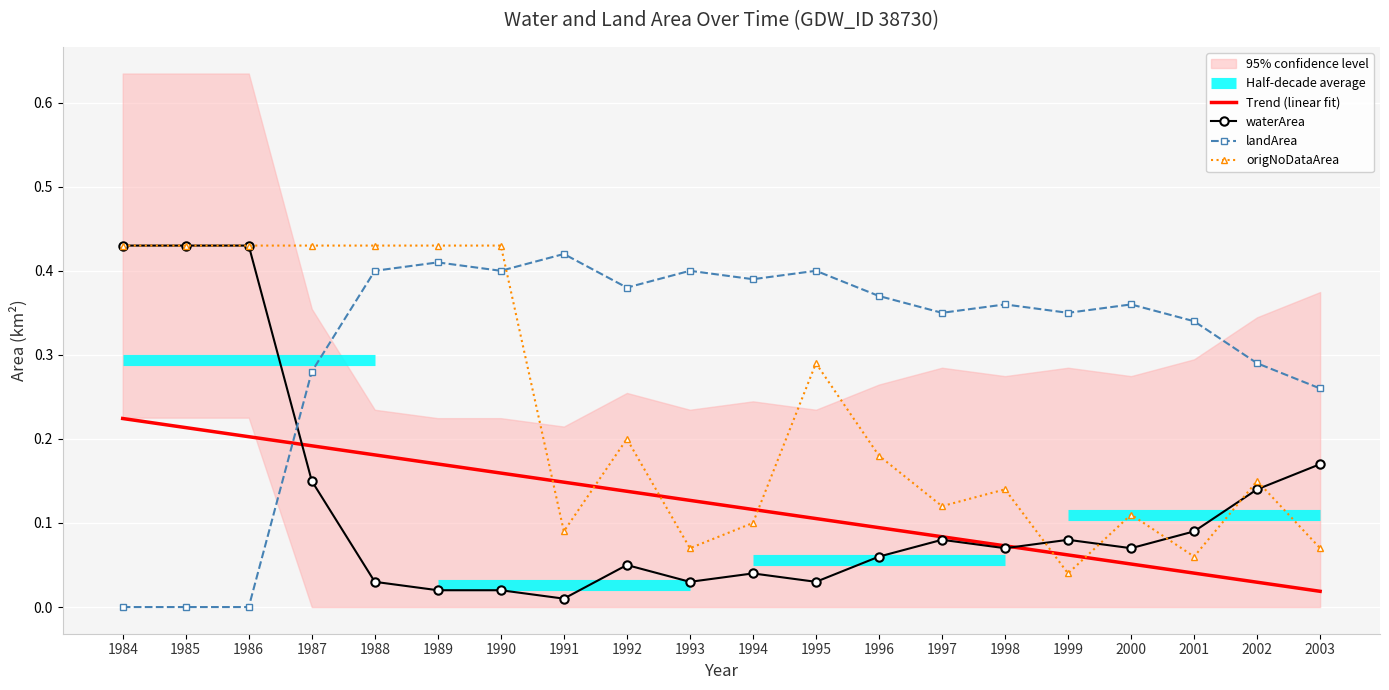

Reading right to left, list all the values displayed in this chart.

Trend (linear fit): 0.0	0.0	0.0	0.1	0.1	0.1	0.1	0.1	0.1	0.1	0.1	0.1	0.1	0.2	0.2	0.2	0.2	0.2	0.2	0.2
waterArea: 0.2	0.1	0.1	0.1	0.1	0.1	0.1	0.1	0.0	0.0	0.0	0.1	0.0	0.0	0.0	0.0	0.1	0.4	0.4	0.4
landArea: 0.3	0.3	0.3	0.4	0.3	0.4	0.3	0.4	0.4	0.4	0.4	0.4	0.4	0.4	0.4	0.4	0.3	0.0	0.0	0.0
origNoDataArea: 0.1	0.1	0.1	0.1	0.0	0.1	0.1	0.2	0.3	0.1	0.1	0.2	0.1	0.4	0.4	0.4	0.4	0.4	0.4	0.4